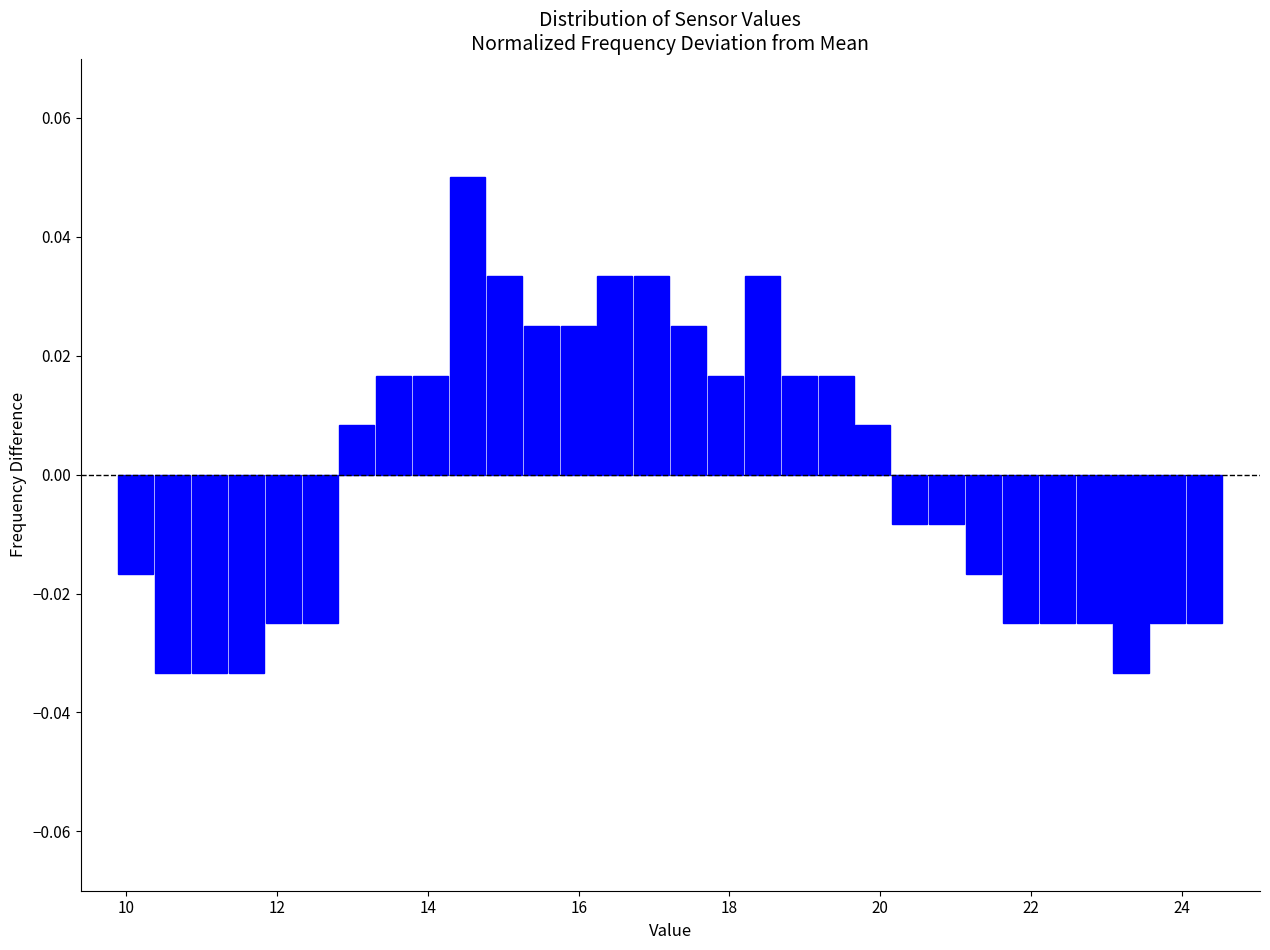

Around what value on the x-axis is the tallest bar? Give the approximate position of its centre, as read against the axis.

14.6